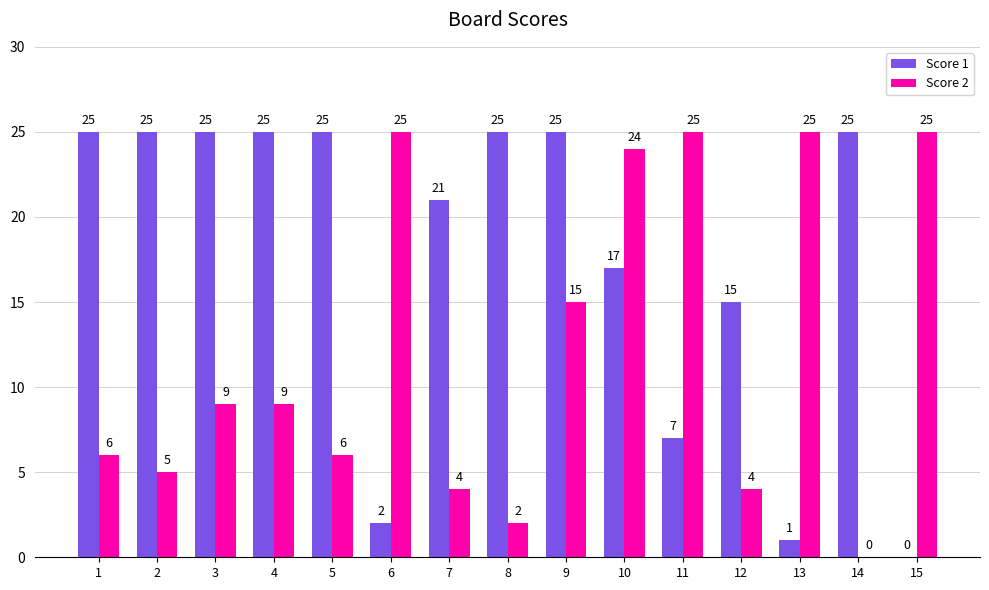

Is it true that Score 2 equals 16 at 11?

False